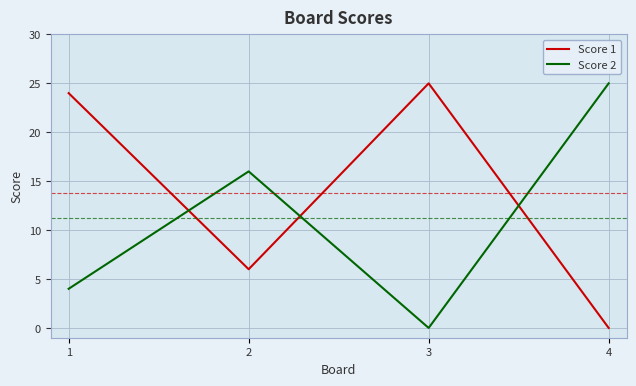

How many intersections are there between Score 2 and Score 1?

3